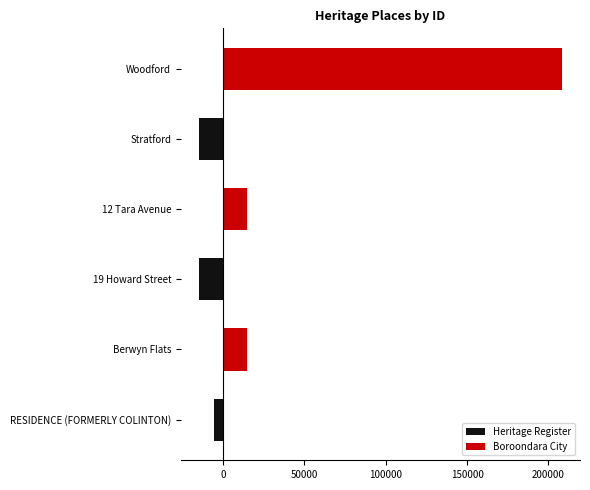

Read the Boroondara City value at Woodford, to the nearest 10.

208290